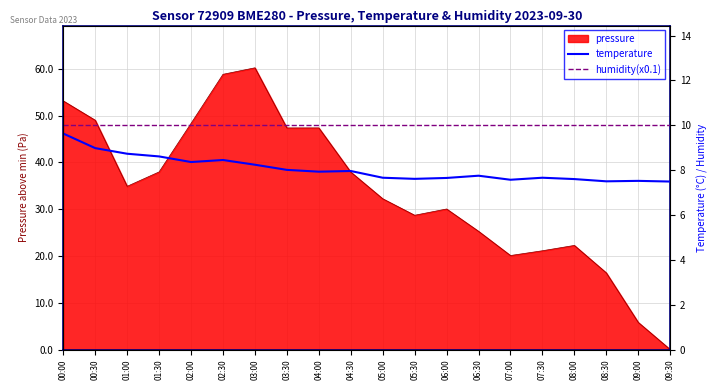

Count the number of categories in the chart.

20